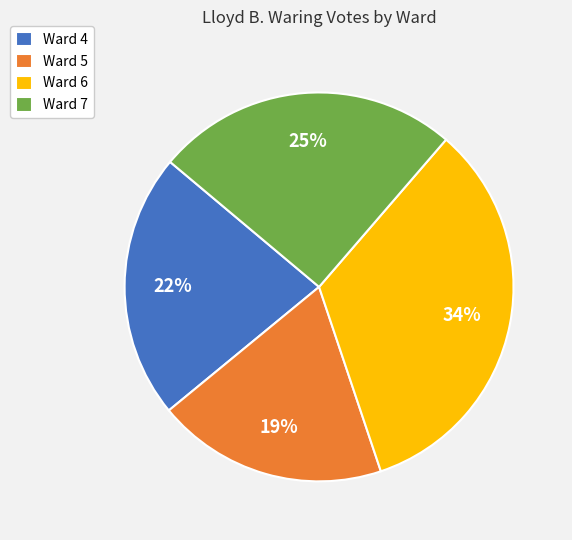

How many slices are in this pie chart?

4